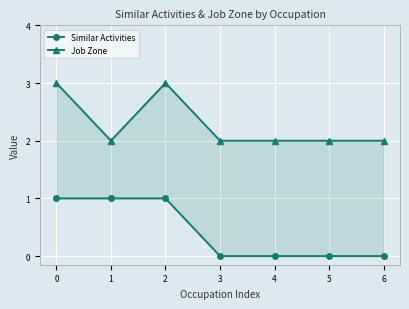

Reading right to left, extract all data points from this chart.

Similar Activities: 6=0	5=0	4=0	3=0	2=1	1=1	0=1
Job Zone: 6=2	5=2	4=2	3=2	2=3	1=2	0=3